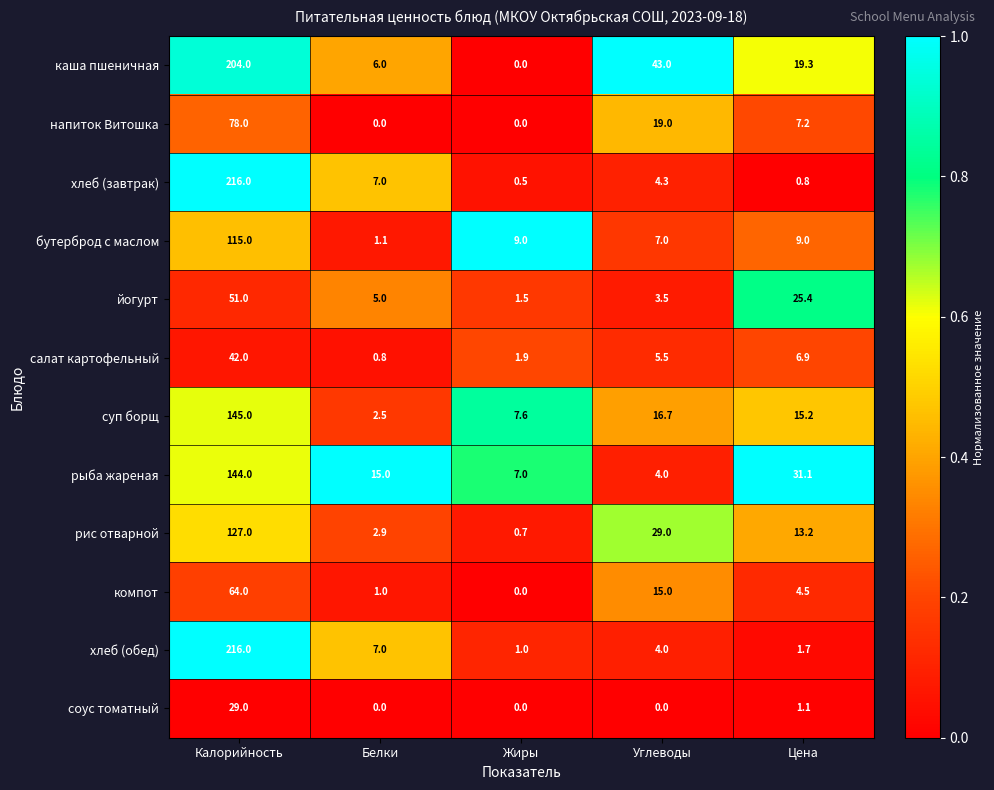

Which series has the widest spread of values?

хлеб (завтрак)